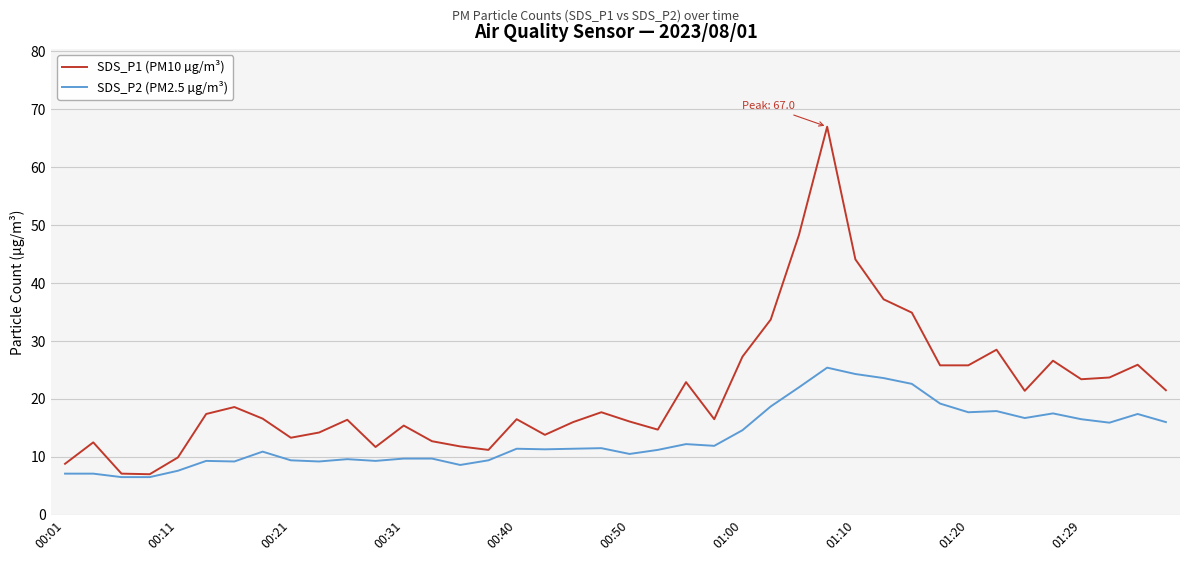

Which series has the largest total across all categories?

SDS_P1 (PM10 µg/m³)